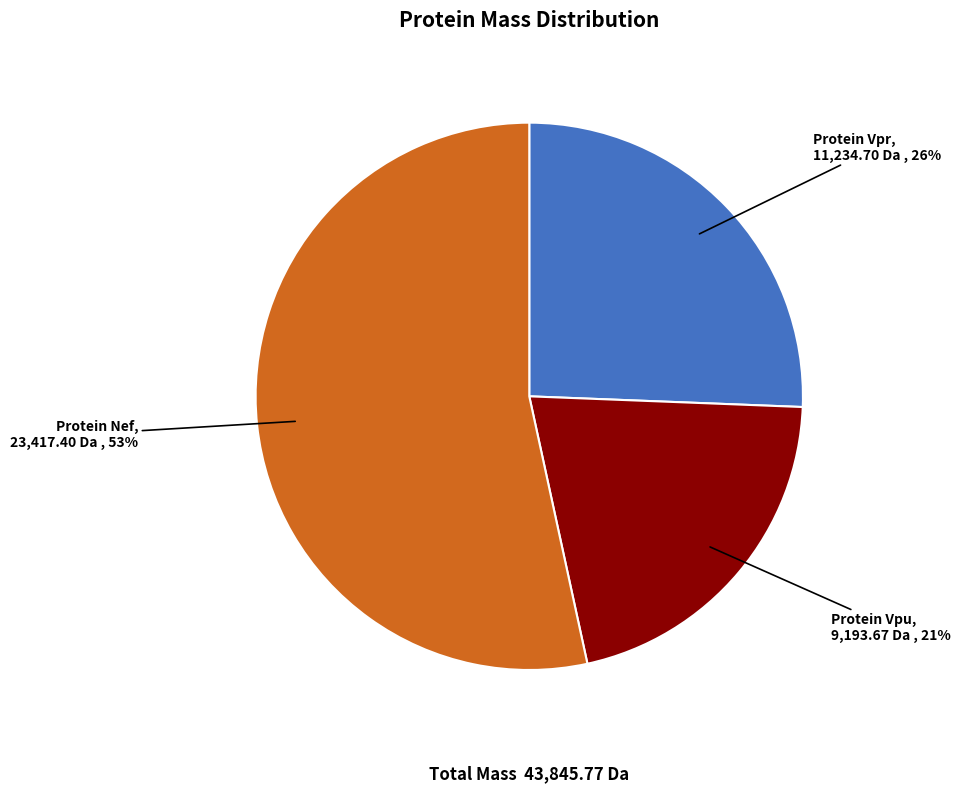

How many slices are in this pie chart?

3